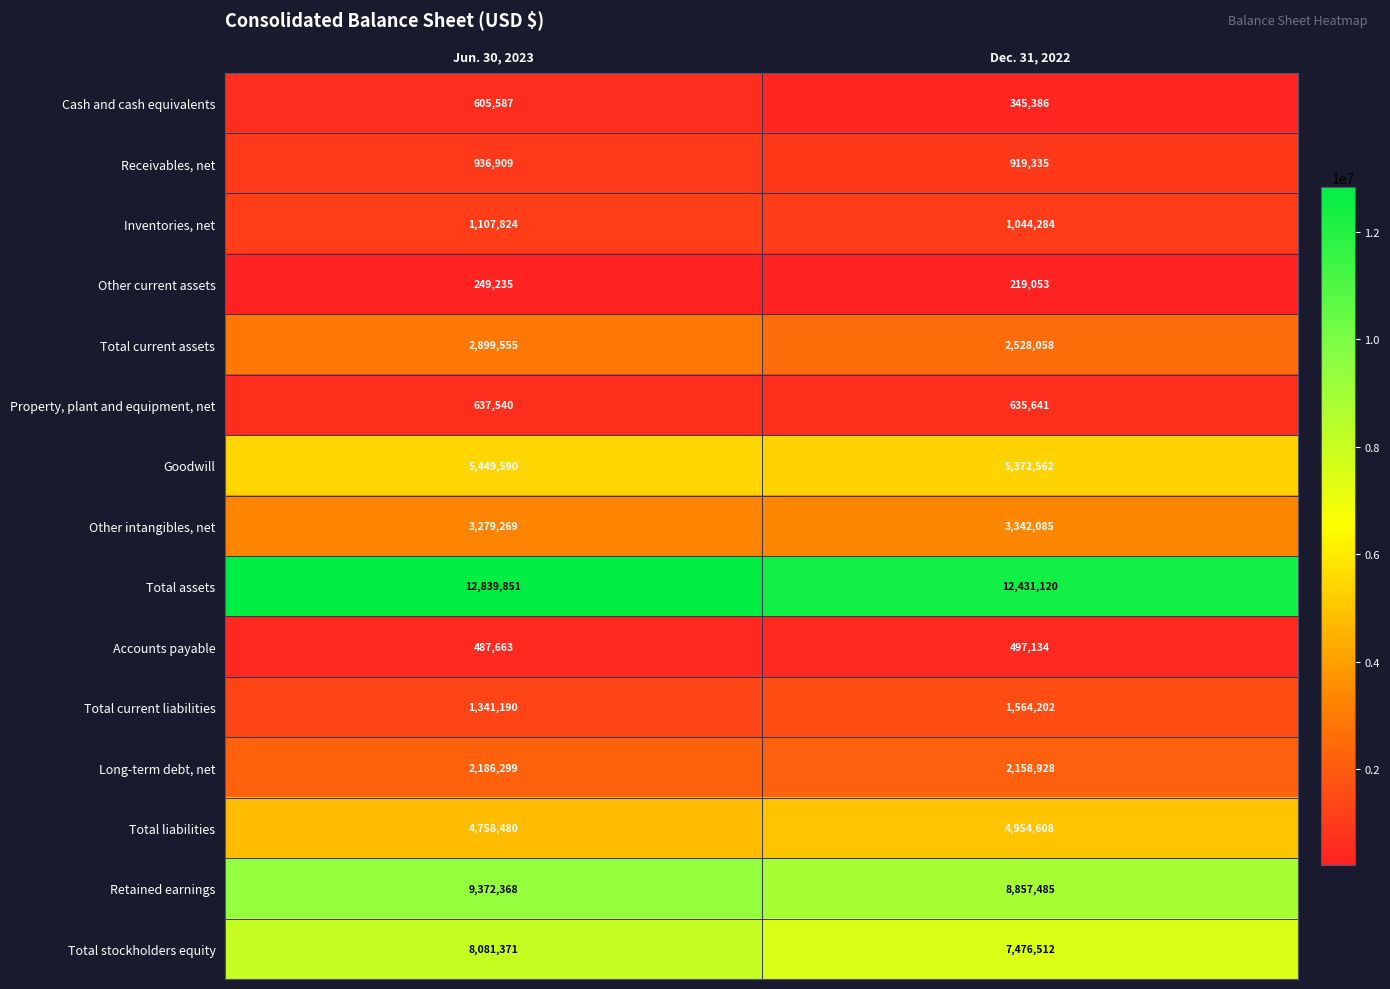

What is the difference between the highest and lowest values at Dec. 31, 2022?

12212067